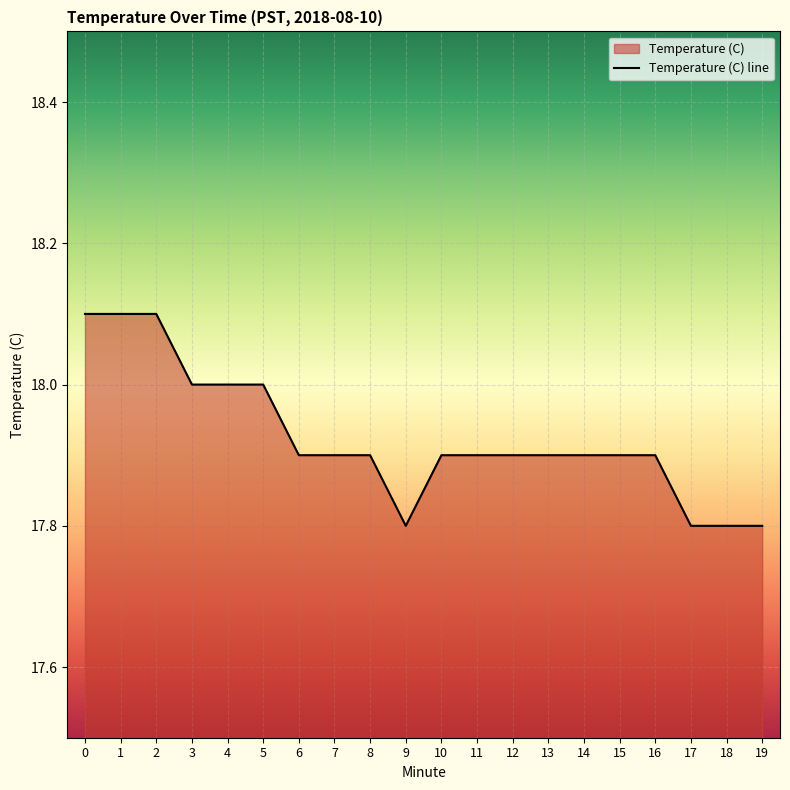

True or false: there are more than 2 points higher than both neighbors.

False